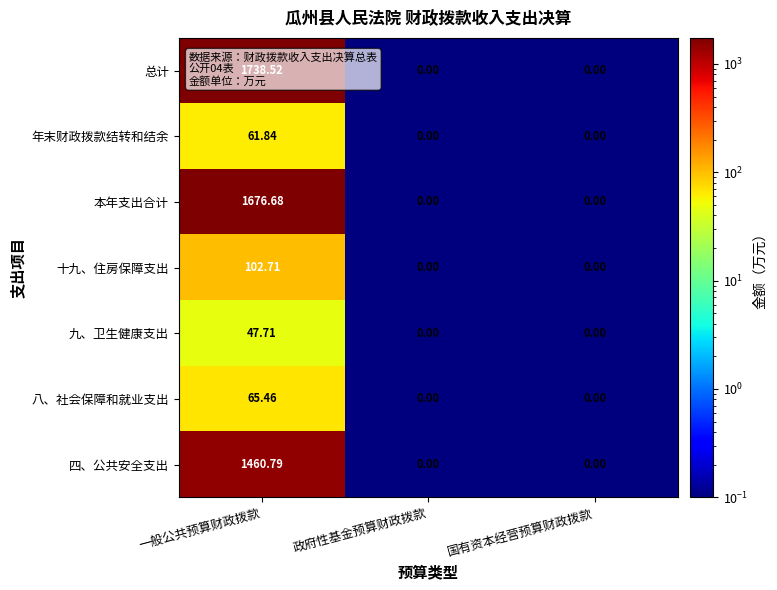

Which category has the highest value in the 总计 series?

一般公共预算财政拨款